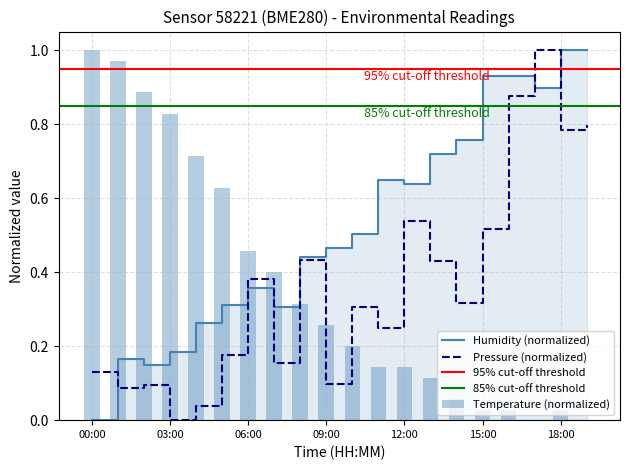

Which category has the lowest value in the Pressure (normalized) series?

03:00